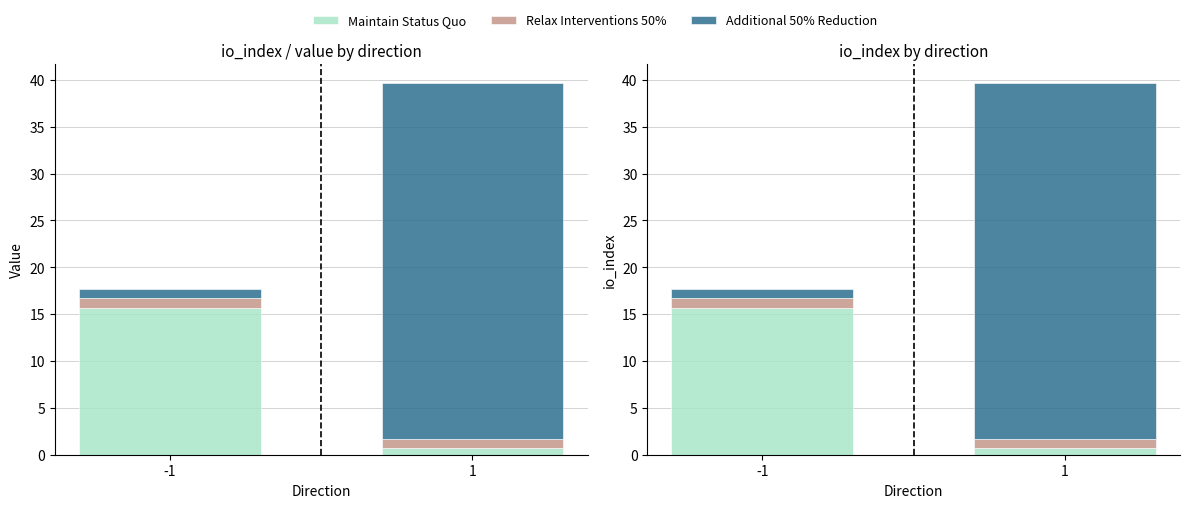

How many bars are there in each group?

3